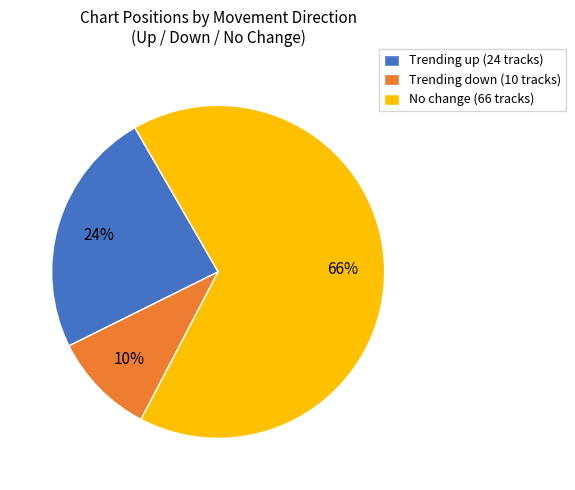

Does any single category account for the majority?

Yes